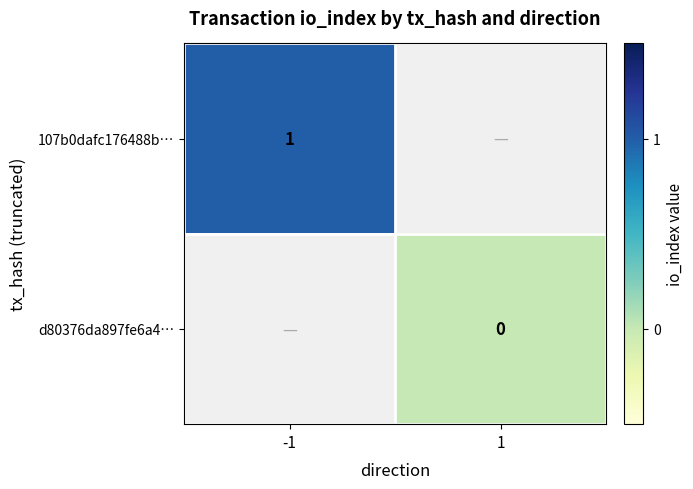

Which label corresponds to the smallest value in the chart?

1